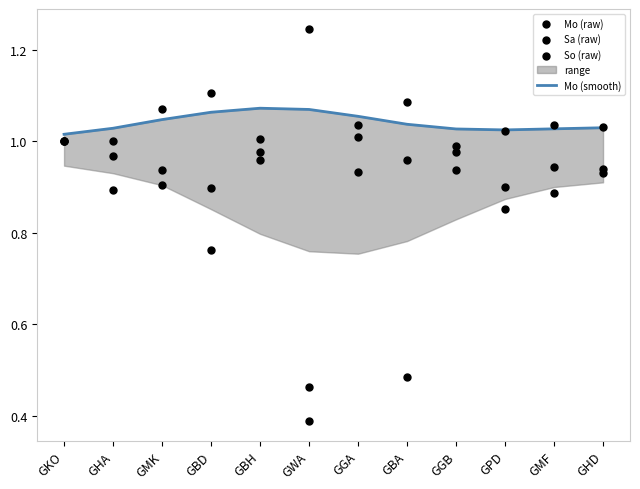

Which series has the widest spread of Y values?

Sa (raw)